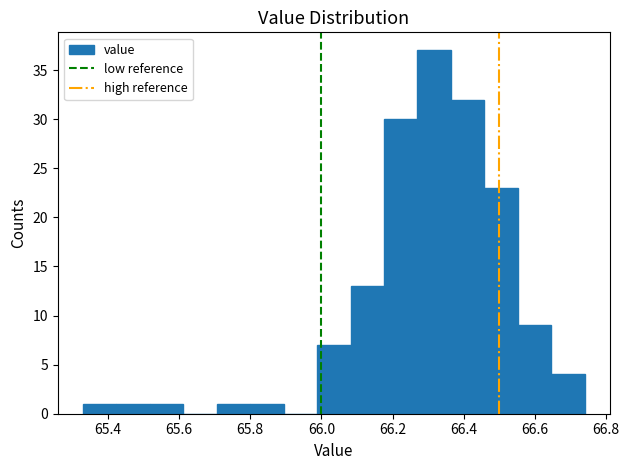

Which range on the x-axis has the tallest bar?

66.270 to 66.364